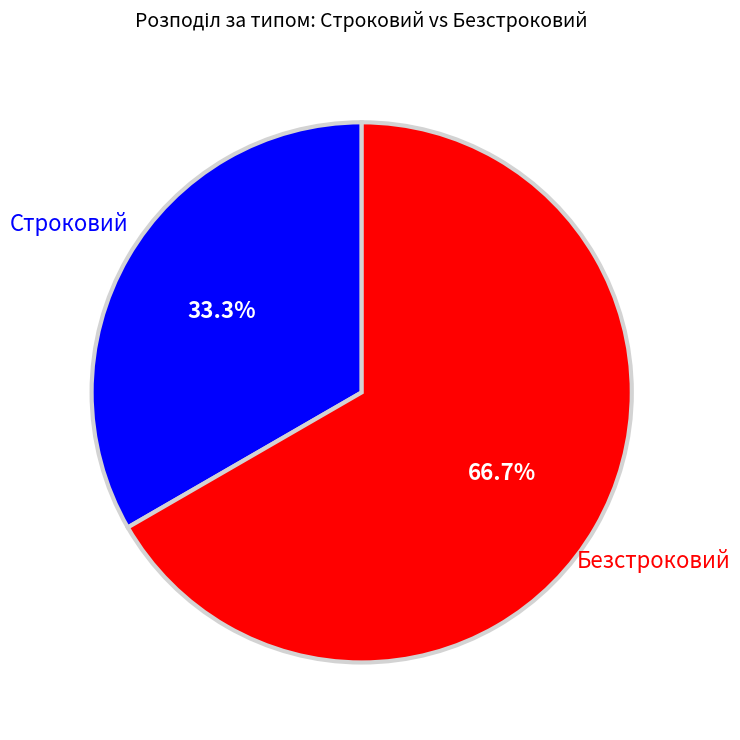

Approximately how many times larger is the value at Безстроковий compared to Строковий?

2.0